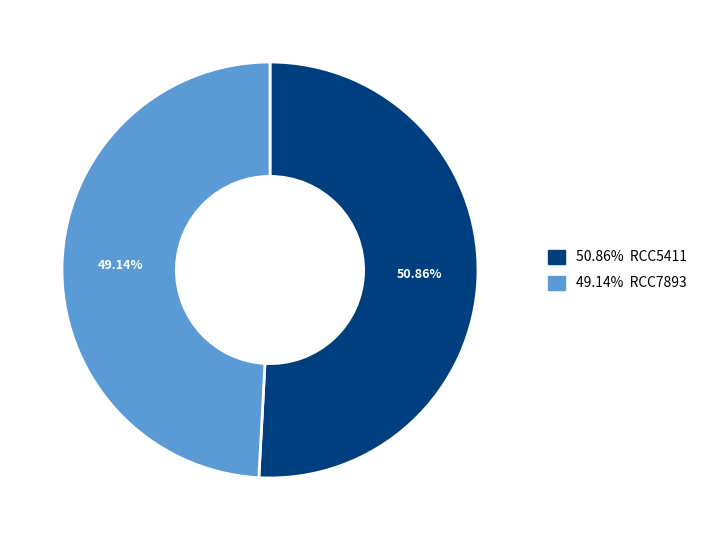

Is there a majority slice in this chart?

Yes